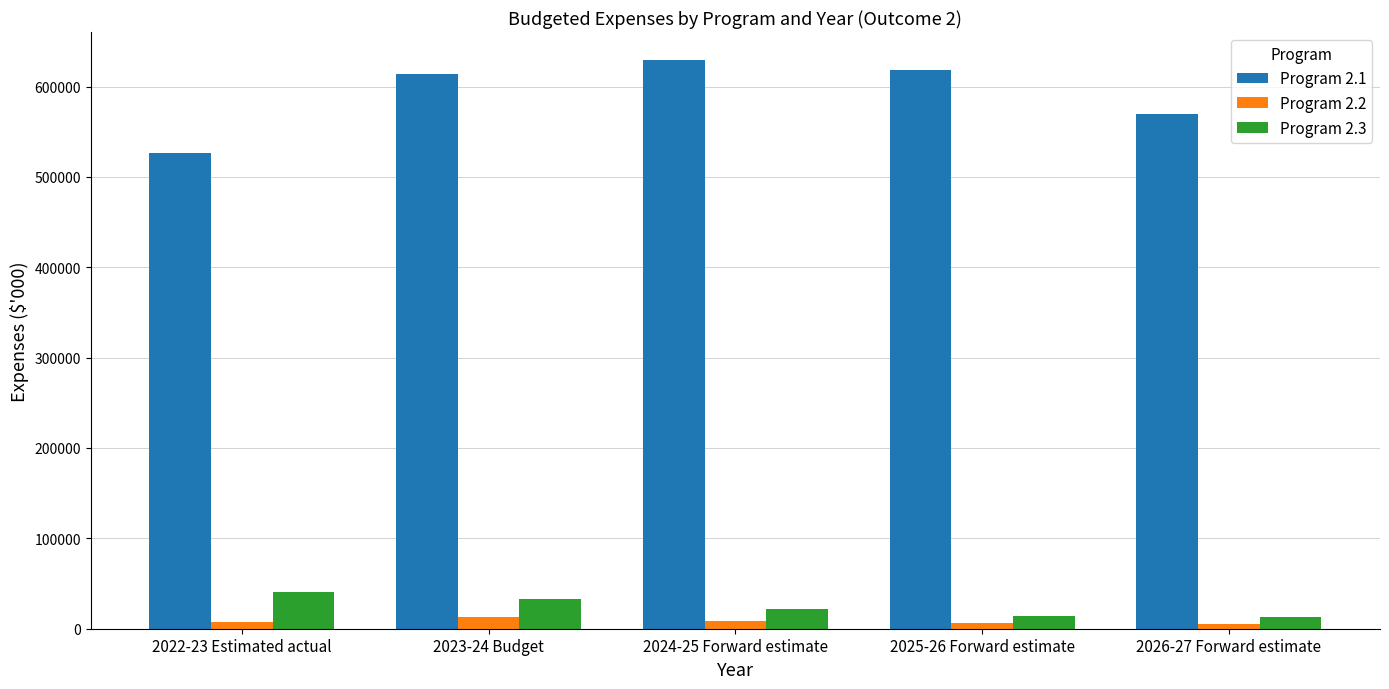

Which series has the largest range (max minus min)?

Program 2.1